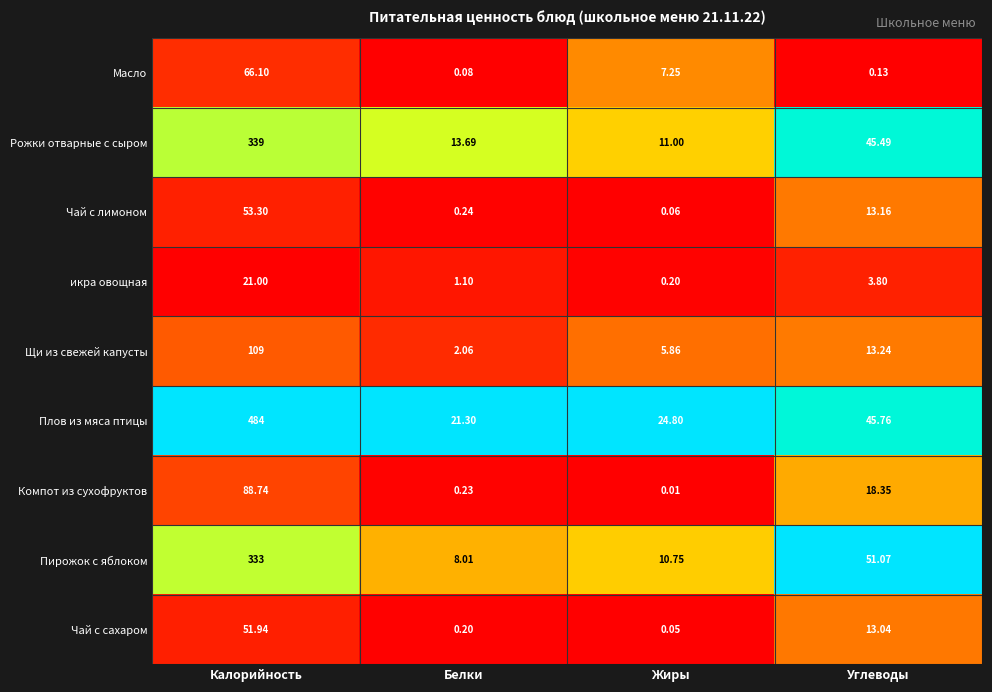

Which series has the largest total across all categories?

Плов из мяса птицы